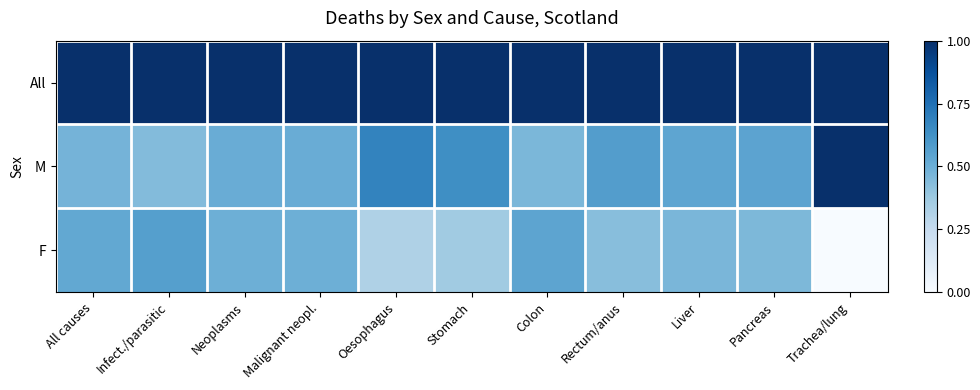

How many data points does each series have?

11